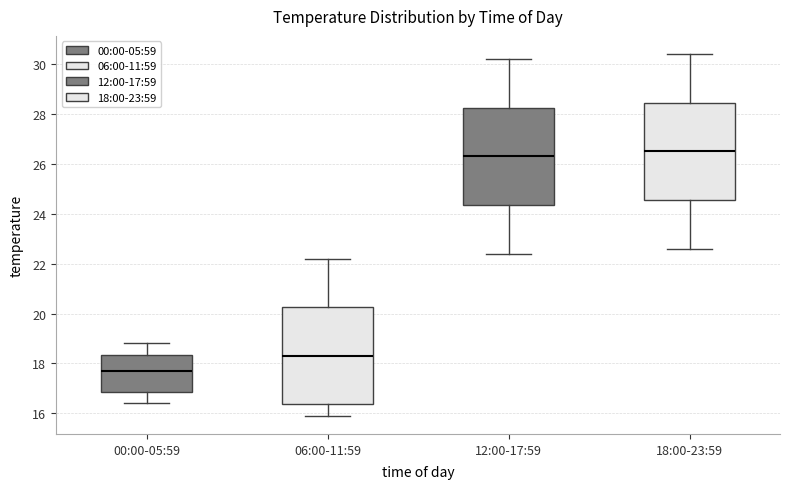

Which box has the highest median line?

18:00-23:59